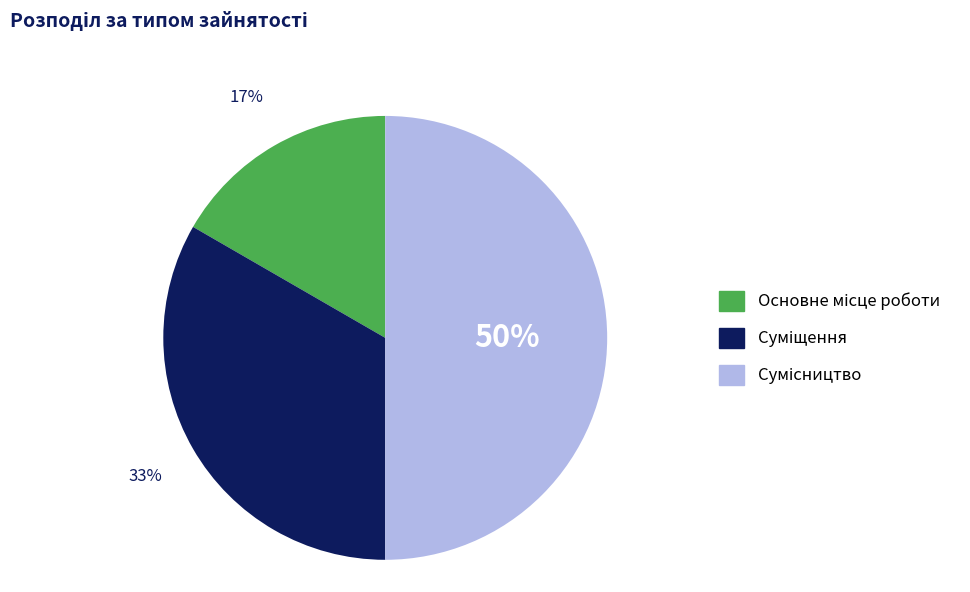

To the nearest percent, what is the average slice percentage?

33%